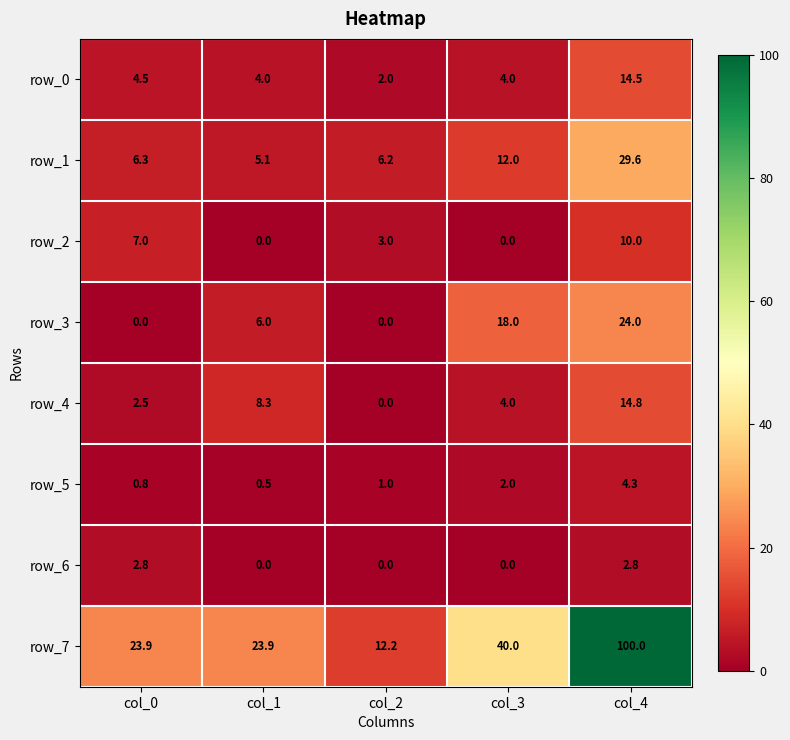

At which label is row_1 closest to 17?

col_3